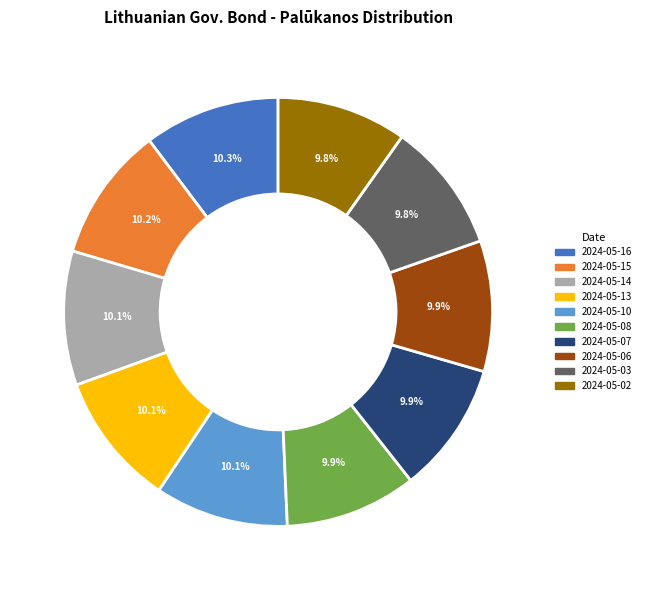

Does 2024-05-03 represent more than half of the total?

No